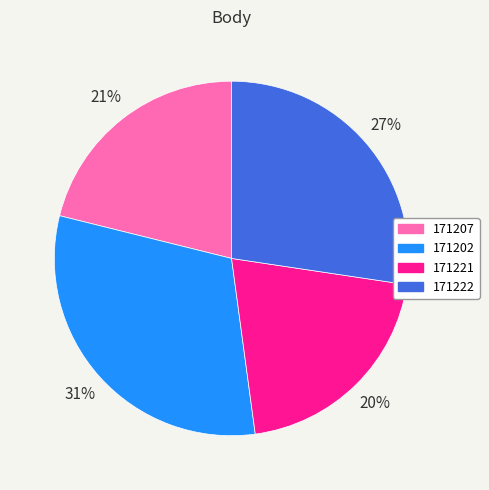

Does 171202 represent more than half of the total?

No